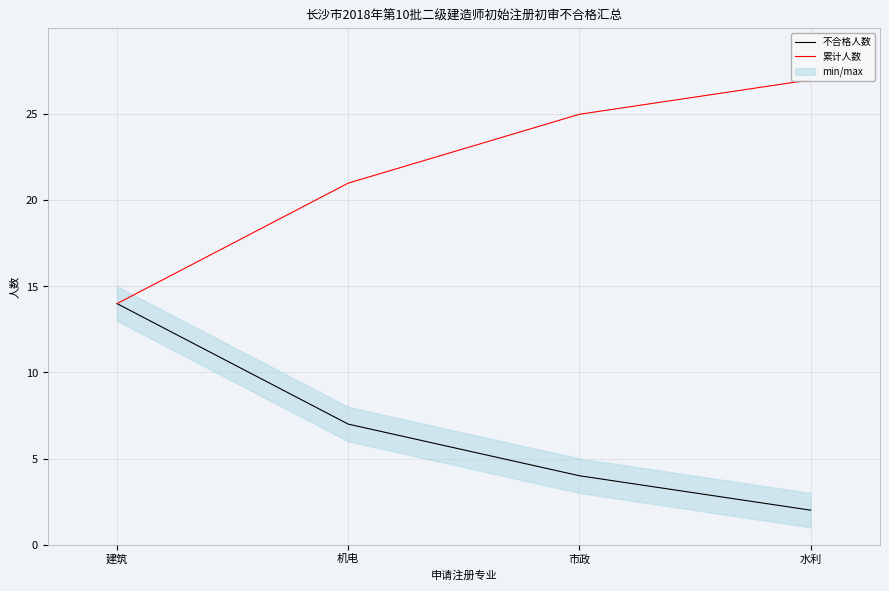

Count the number of data series in this chart.

2